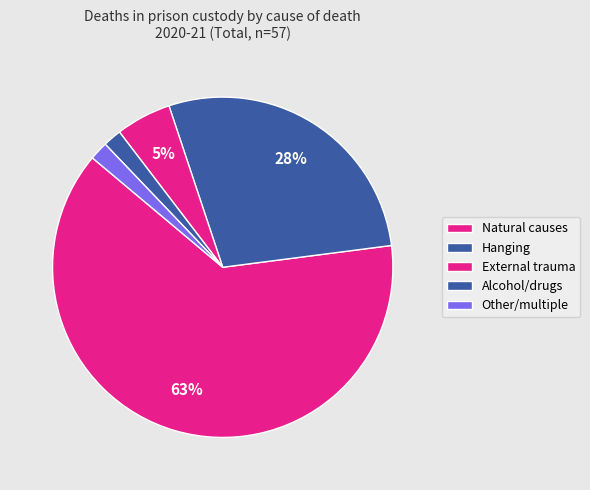

What is the majority slice?

Natural causes